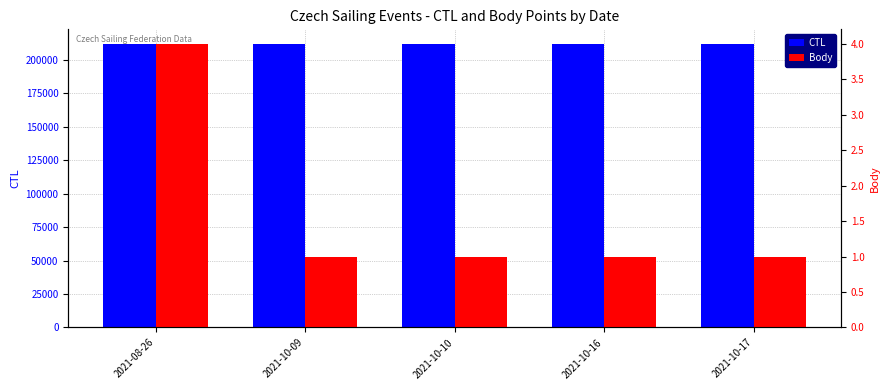

Reading left to right, transcribe all the data shown in this chart.

CTL: 212199	211631	211632	211601	211602
Body: 4	1	1	1	1